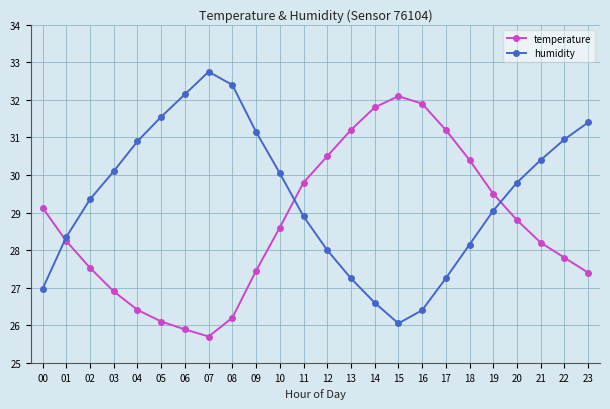

What is the difference between the highest and lowest values at 04?

4.5